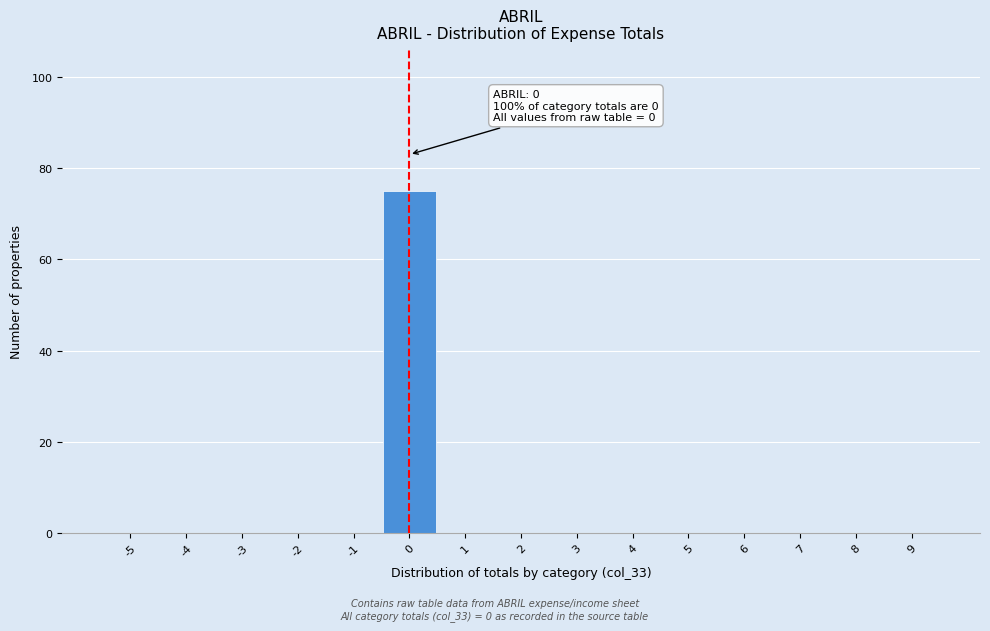

Reading left to right, extract all data points from this chart.

-5=0	-4=0	-3=0	-2=0	-1=0	0=75	1=0	2=0	3=0	4=0	5=0	6=0	7=0	8=0	9=0